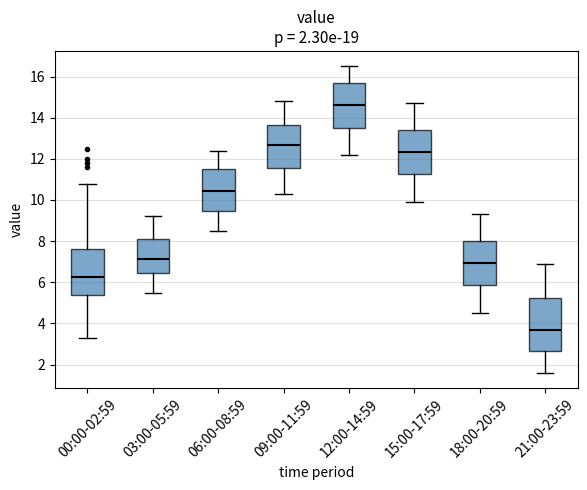

Comparing the boxes themselves (not the whiskers), which one is the tallest?

21:00-23:59